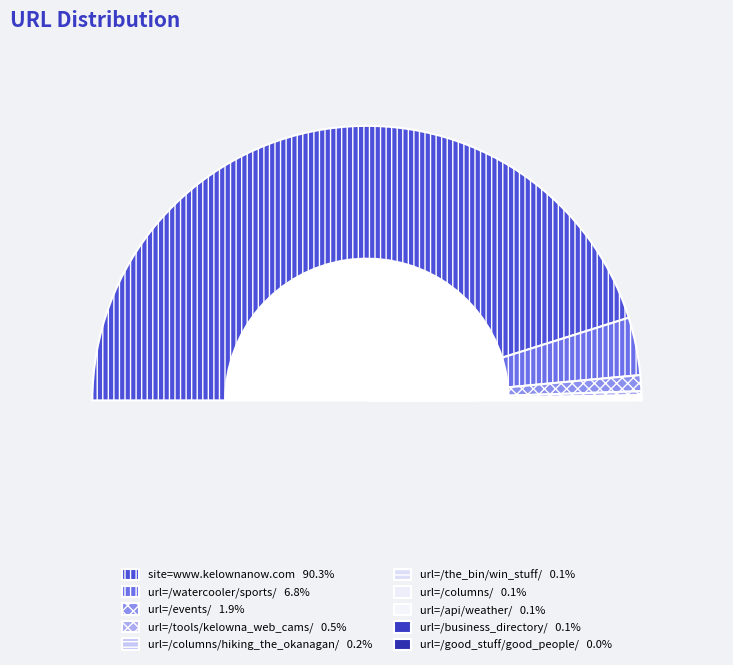

True or false: url=/good_stuff/good_people/ accounts for 12% of the total.

False